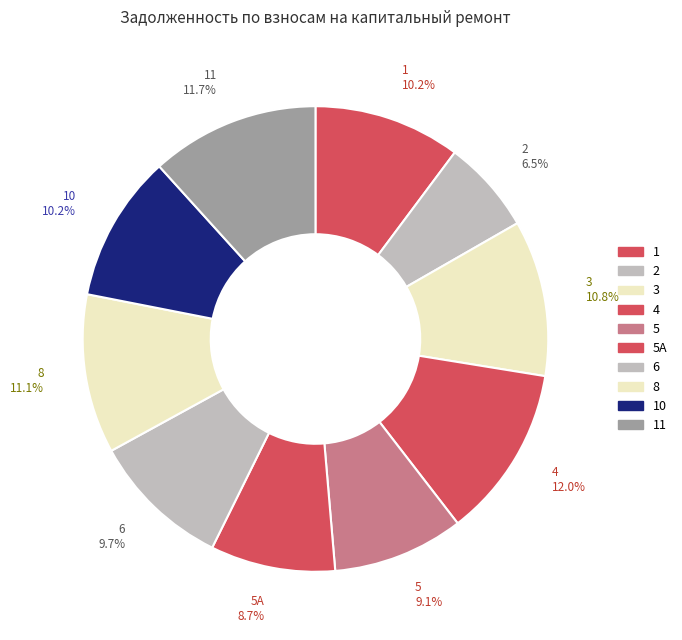

What is the ratio of the value at 1 to the value at 4?

0.9